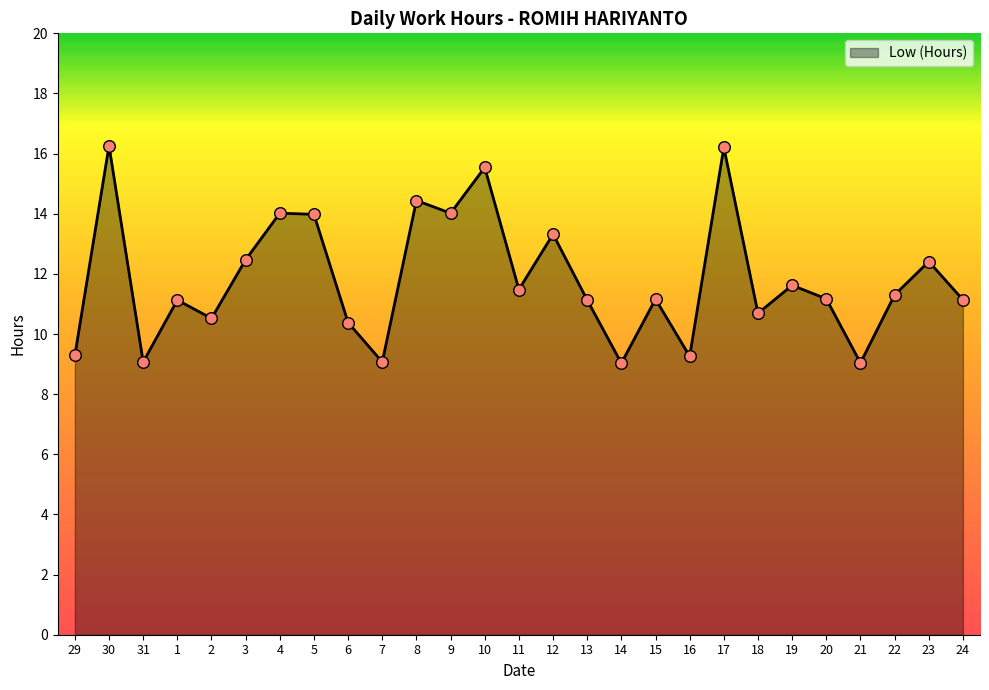

What is the ratio of the value at 10 to the value at 7?

1.7